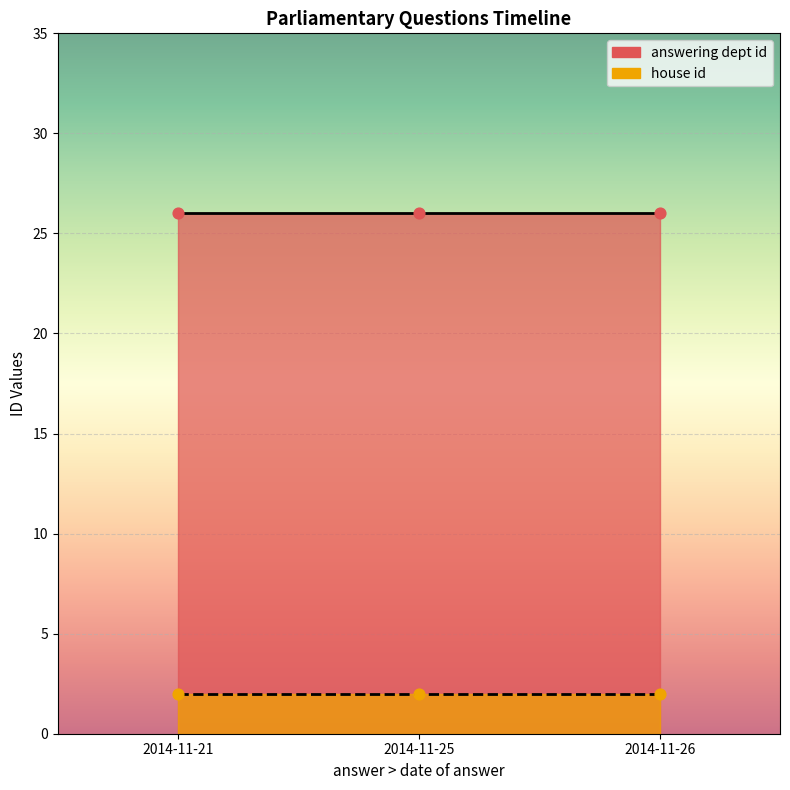

Which series has the largest total across all categories?

answering dept id